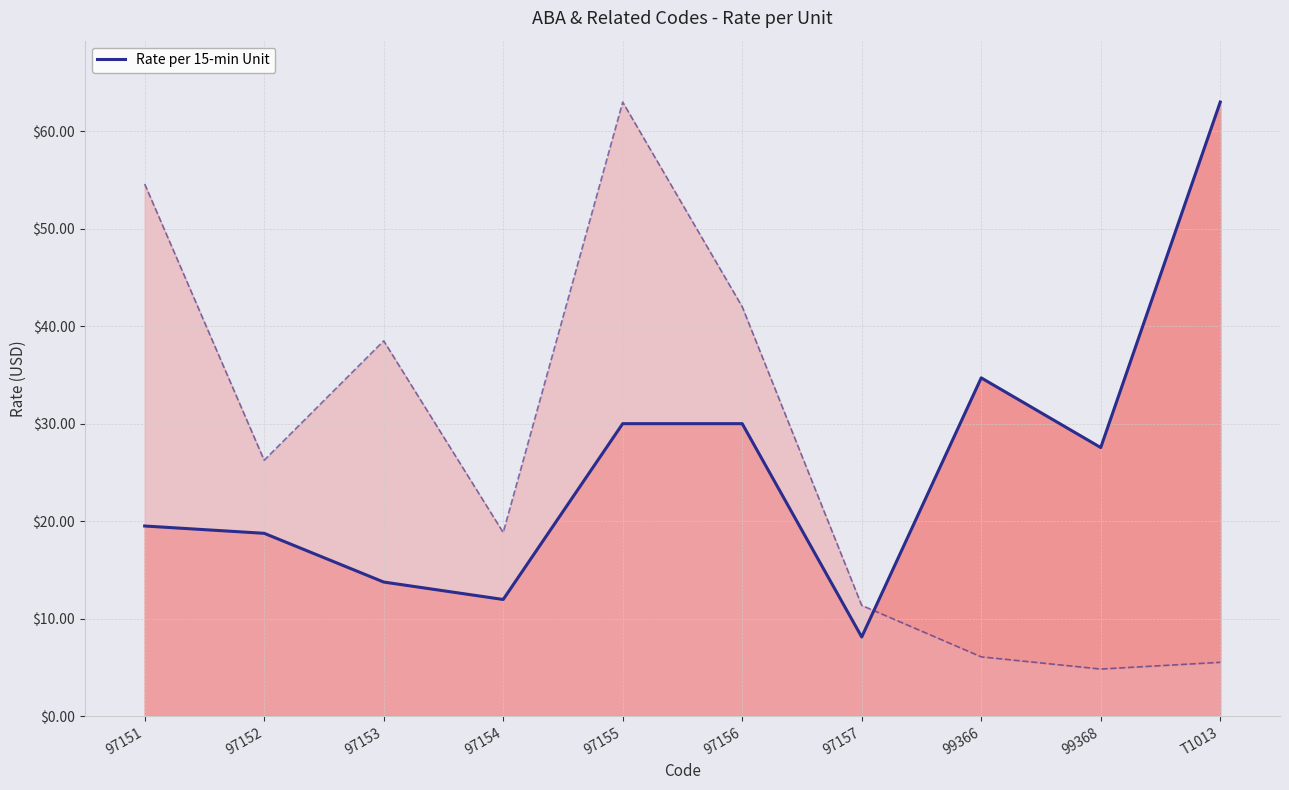

List the labels in order of value, smallest first.

97157, 97154, 97153, 97152, 97151, 99368, 97155, 97156, 99366, T1013